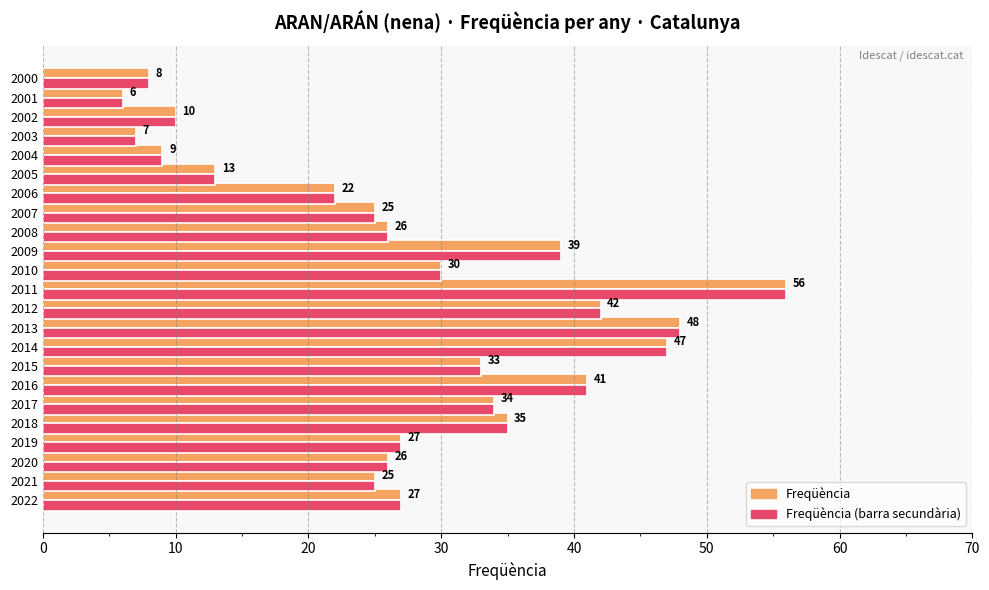

At which category is the sum across all series the highest?

2011